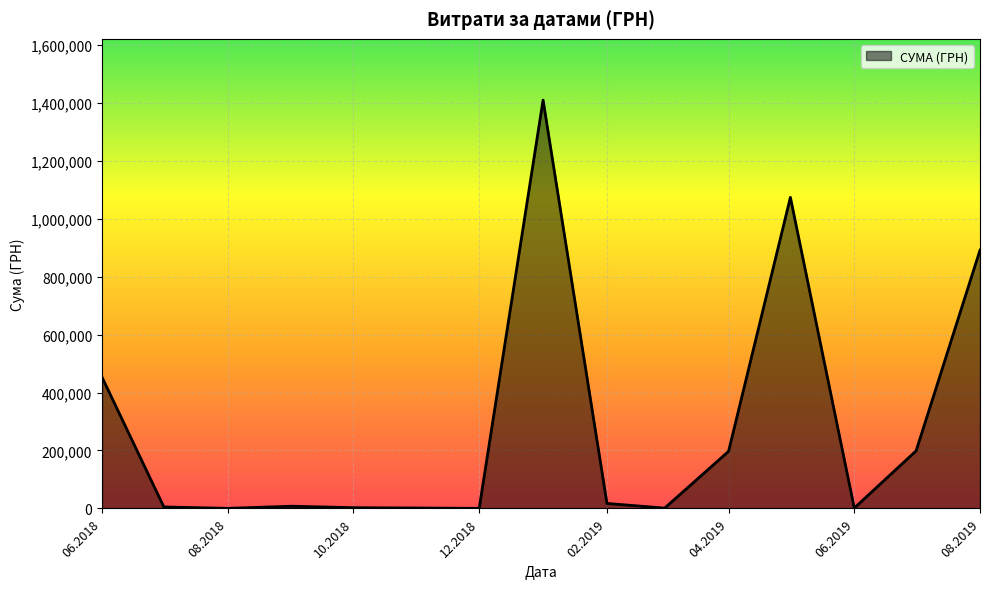

What is the maximum value shown in the chart?

1408844.8